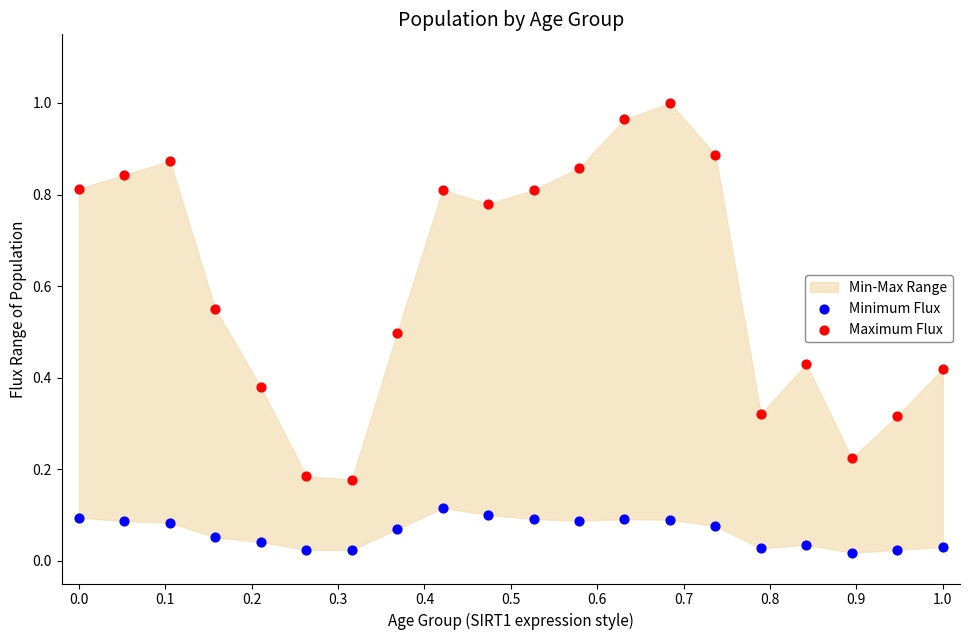

Which series has the largest Y range (max minus min)?

Maximum Flux